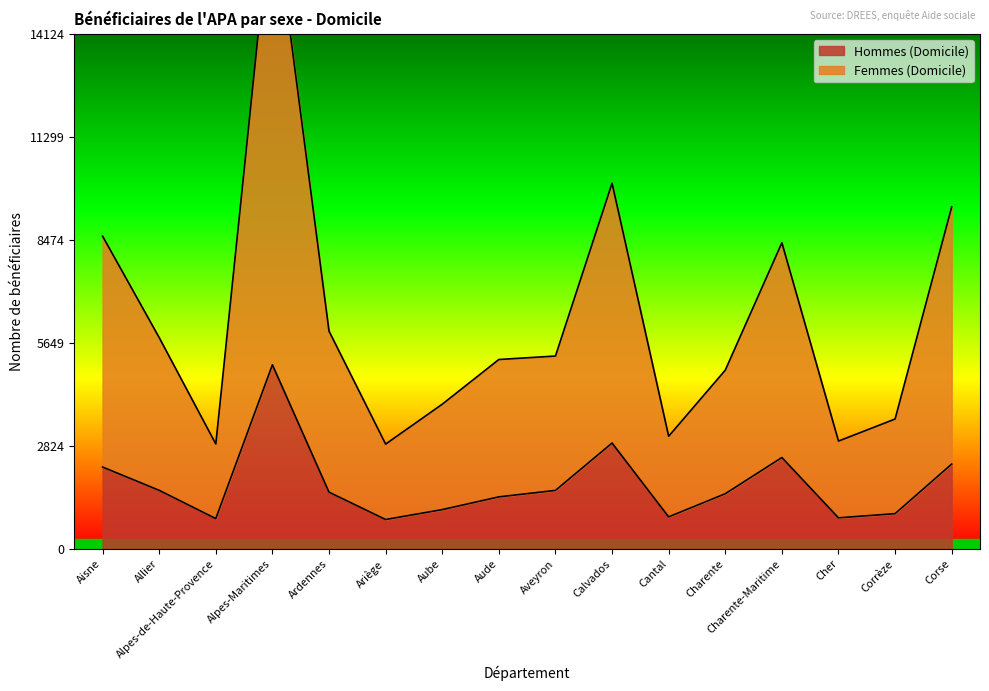

What value does the Femmes (Domicile) series have at Ardennes?

5972